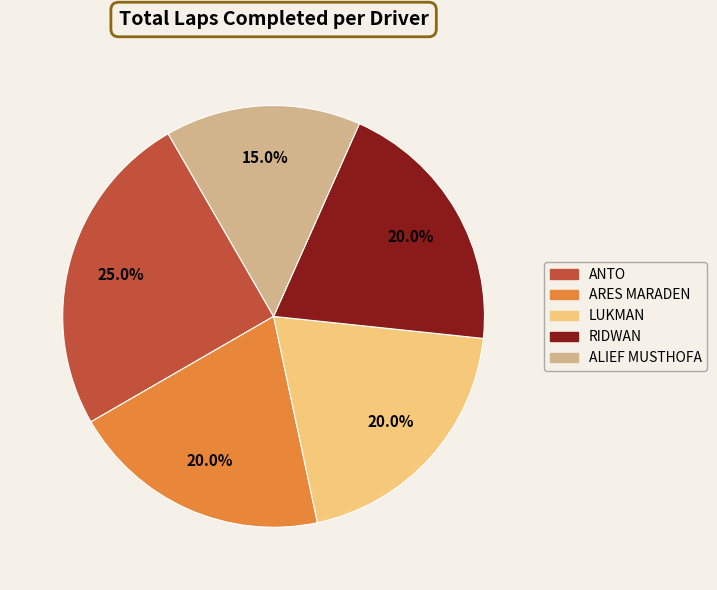

Is there any slice that represents more than half of the pie?

No